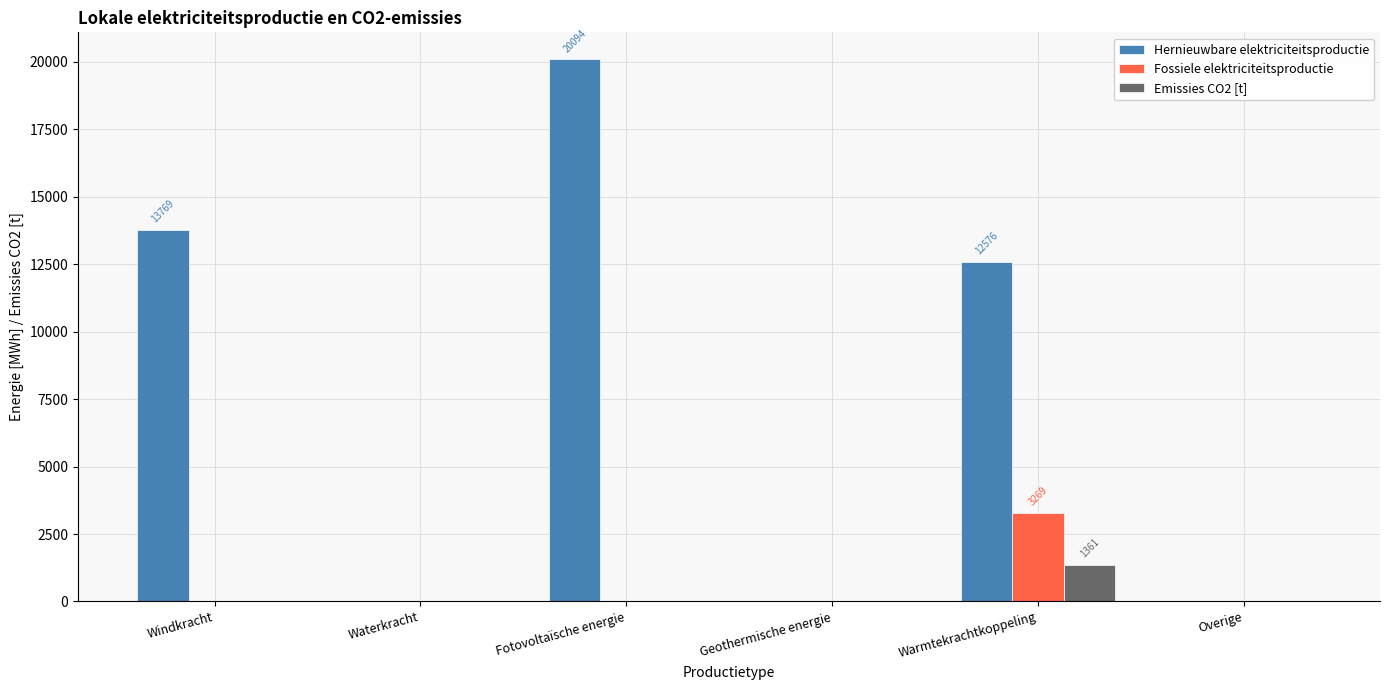

Does the chart contain stacked bars?

No